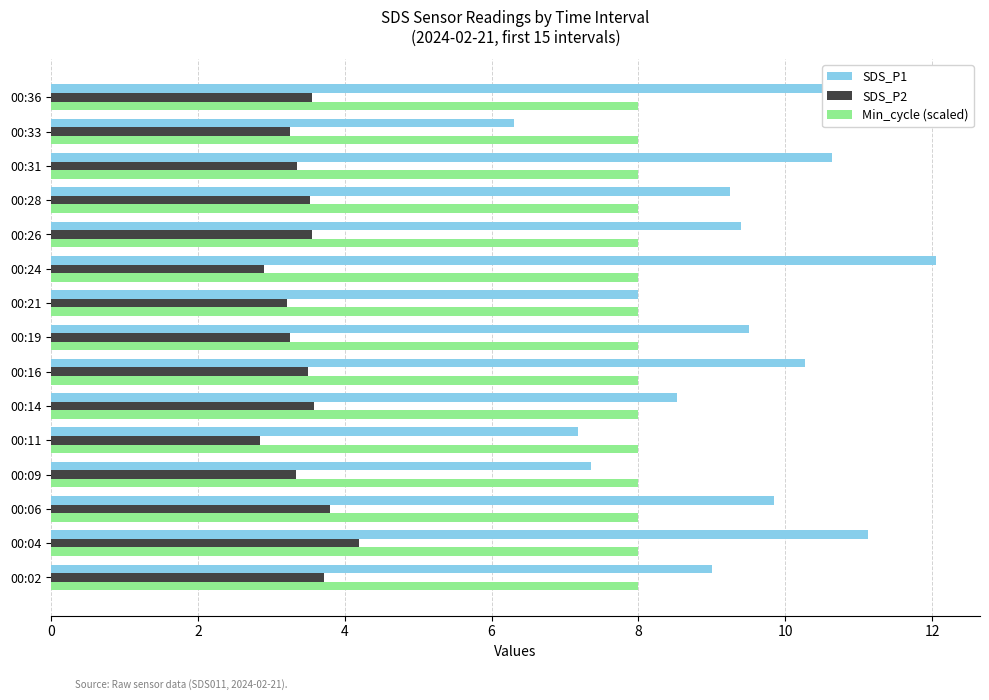

The SDS_P1 series shows 9.4 at 00:26. True or false?

True